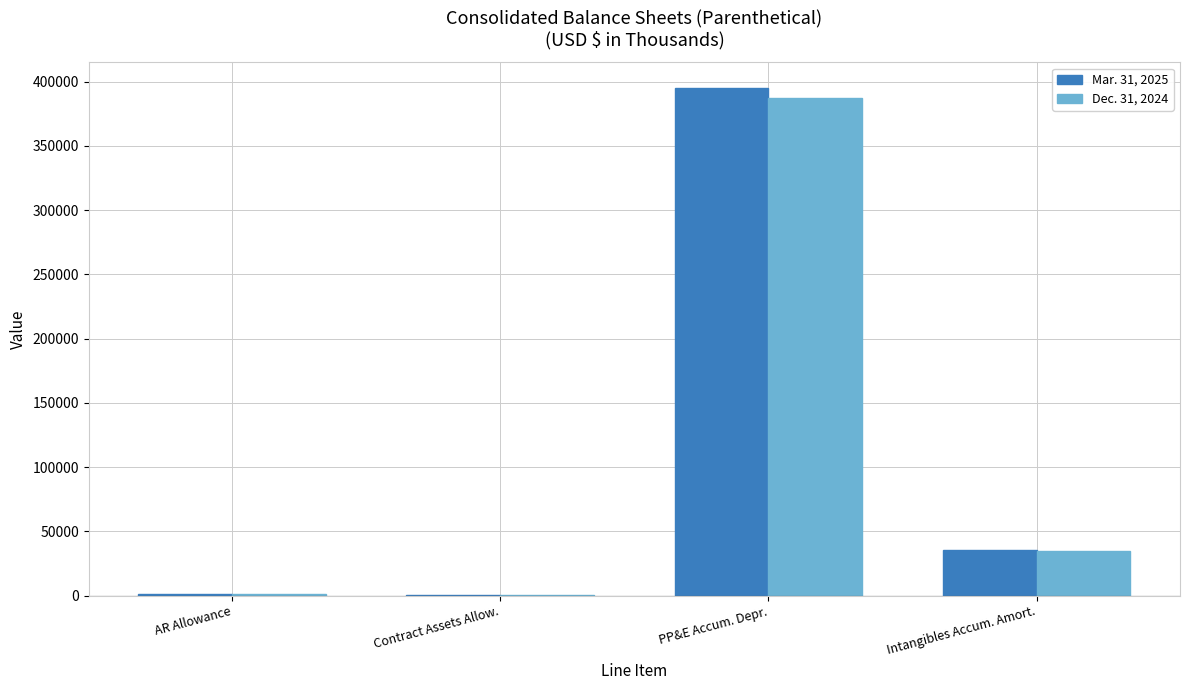

At which label does Dec. 31, 2024 reach its peak?

PP&E Accum. Depr.